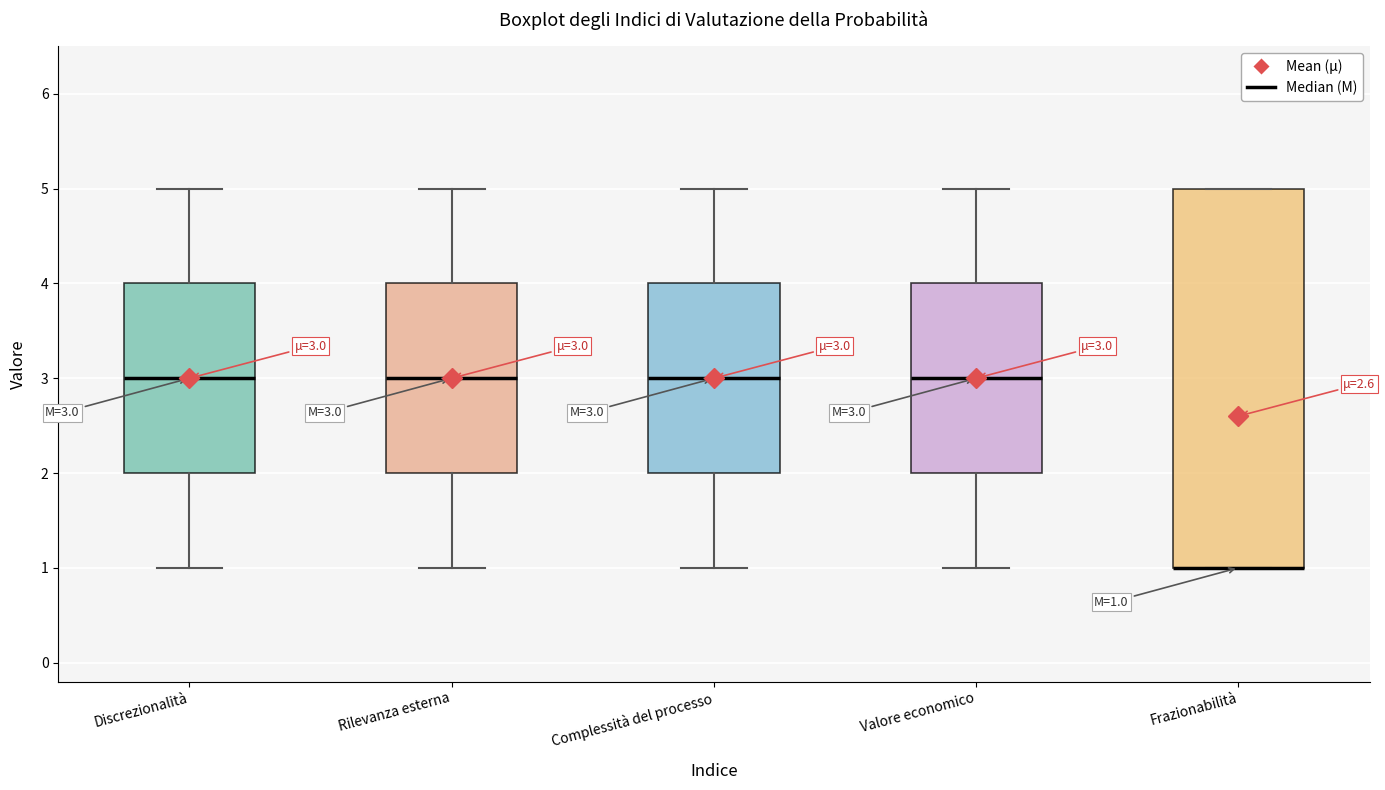

Which box is the tallest, from its lower edge to its upper edge?

Frazionabilità